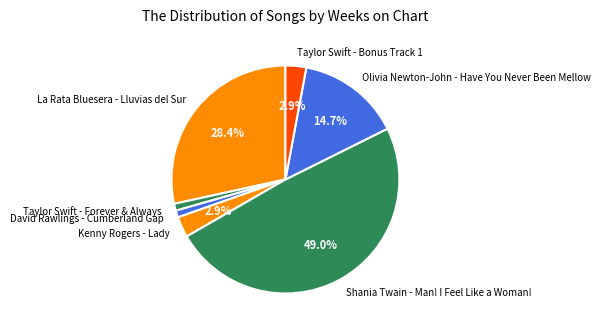

What portion of the pie excludes Kenny Rogers - Lady?

97.1%